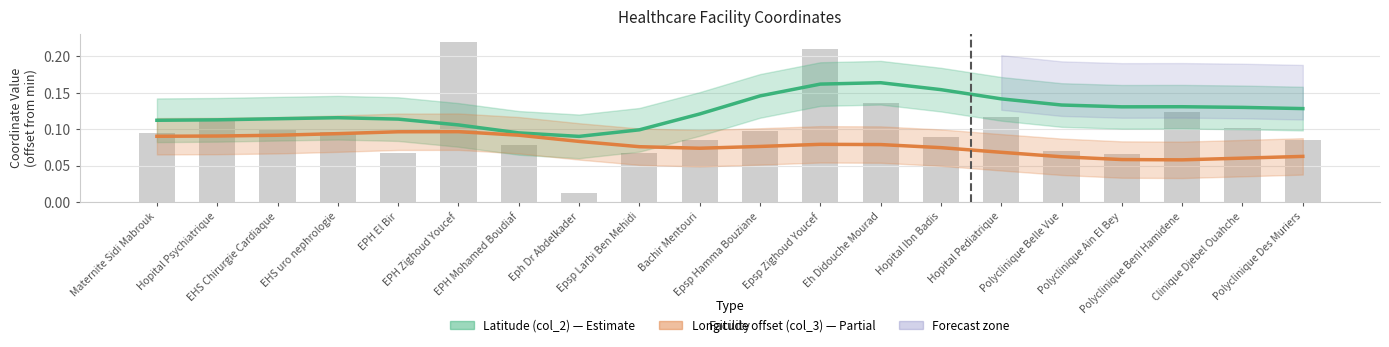

Is the value of Longitude offset (col_3) at EPH El Bir greater than the value of Latitude (col_2) at Maternite Sidi Mabrouk?

No